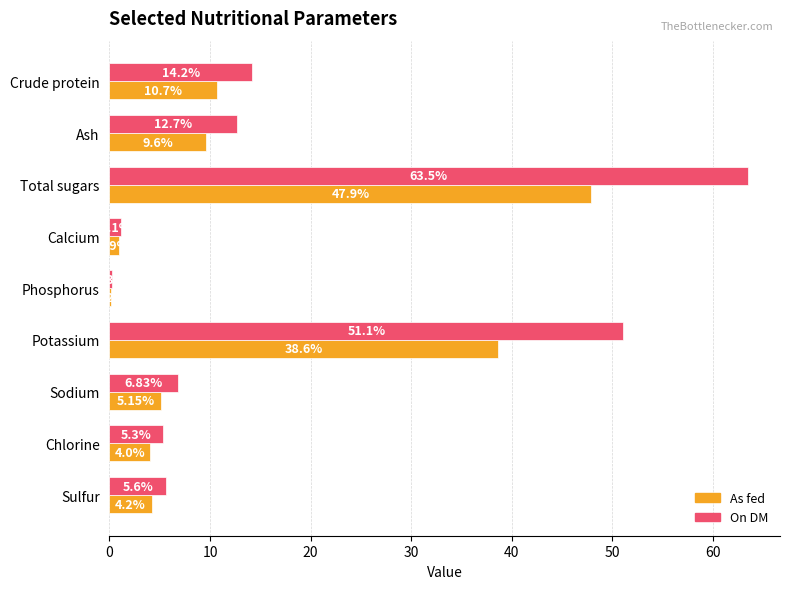

Which series has the largest total across all categories?

On DM